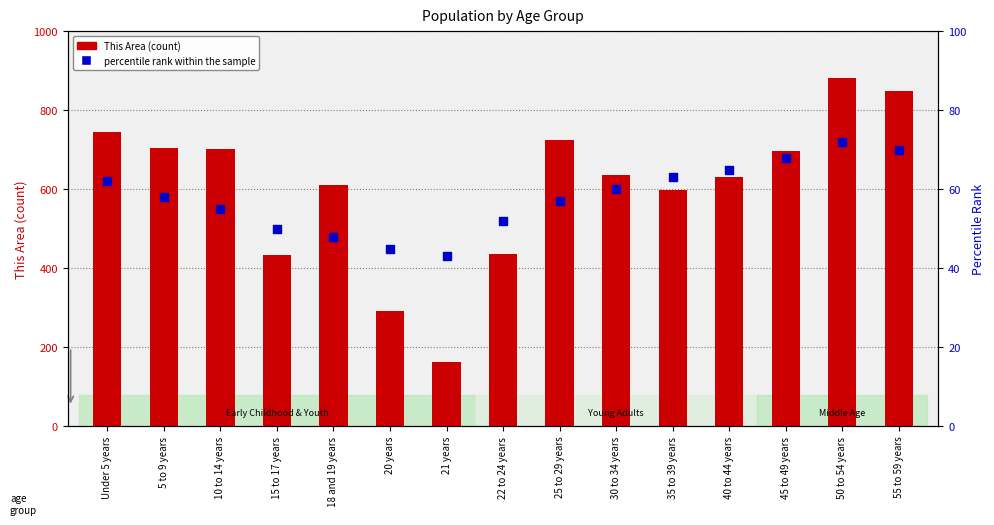

Is the value of percentile rank within the sample at 10 to 14 years greater than the value of This Area (count) at 55 to 59 years?

No